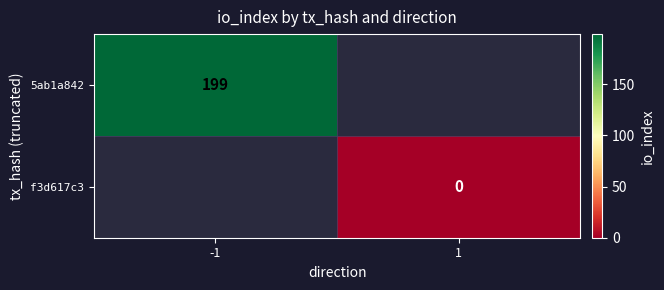

True or false: 5ab1a842 has a value of 288 at -1.

False